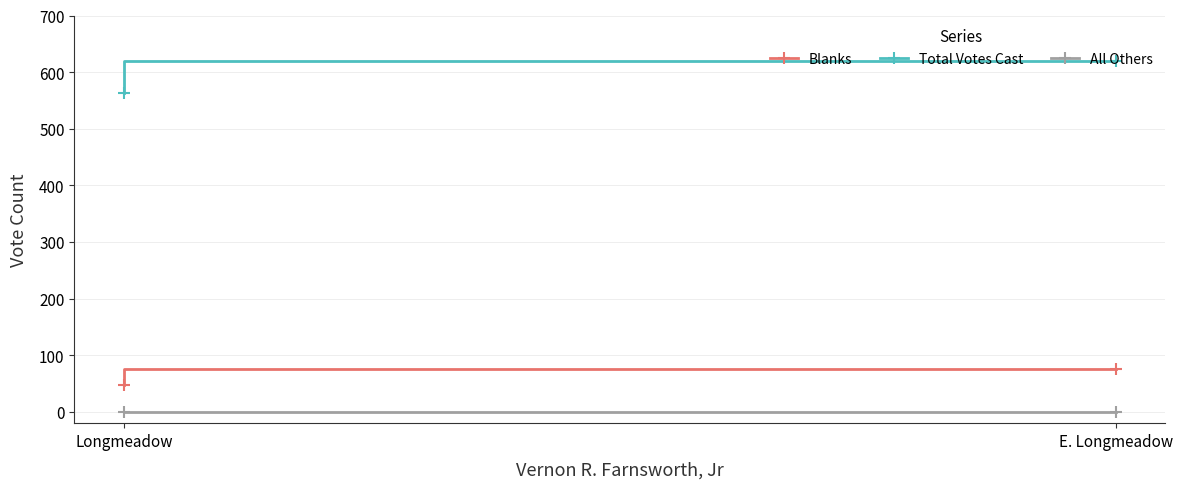

Which series has the largest total across all categories?

Total Votes Cast